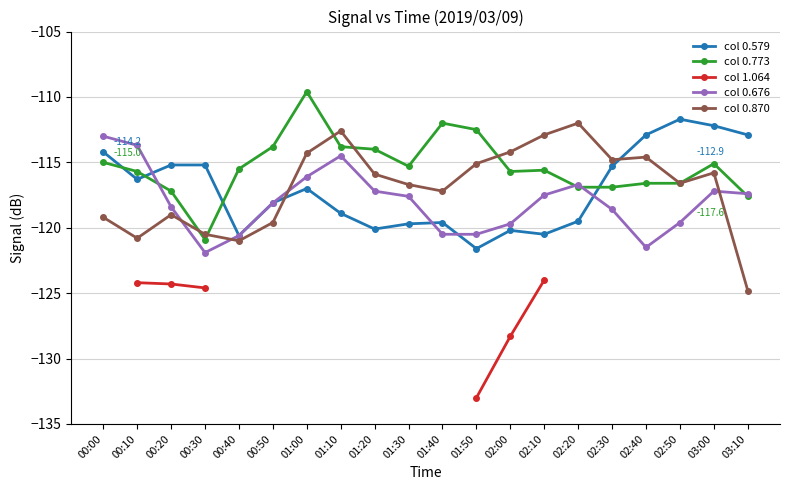

What is the highest value of the col 0.870 series?

-112.0